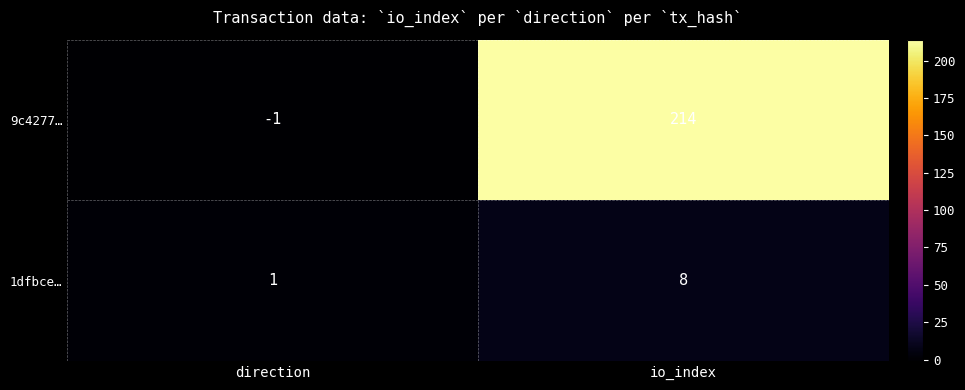

What is the sum of the 9c4277… values at io_index and direction?

213